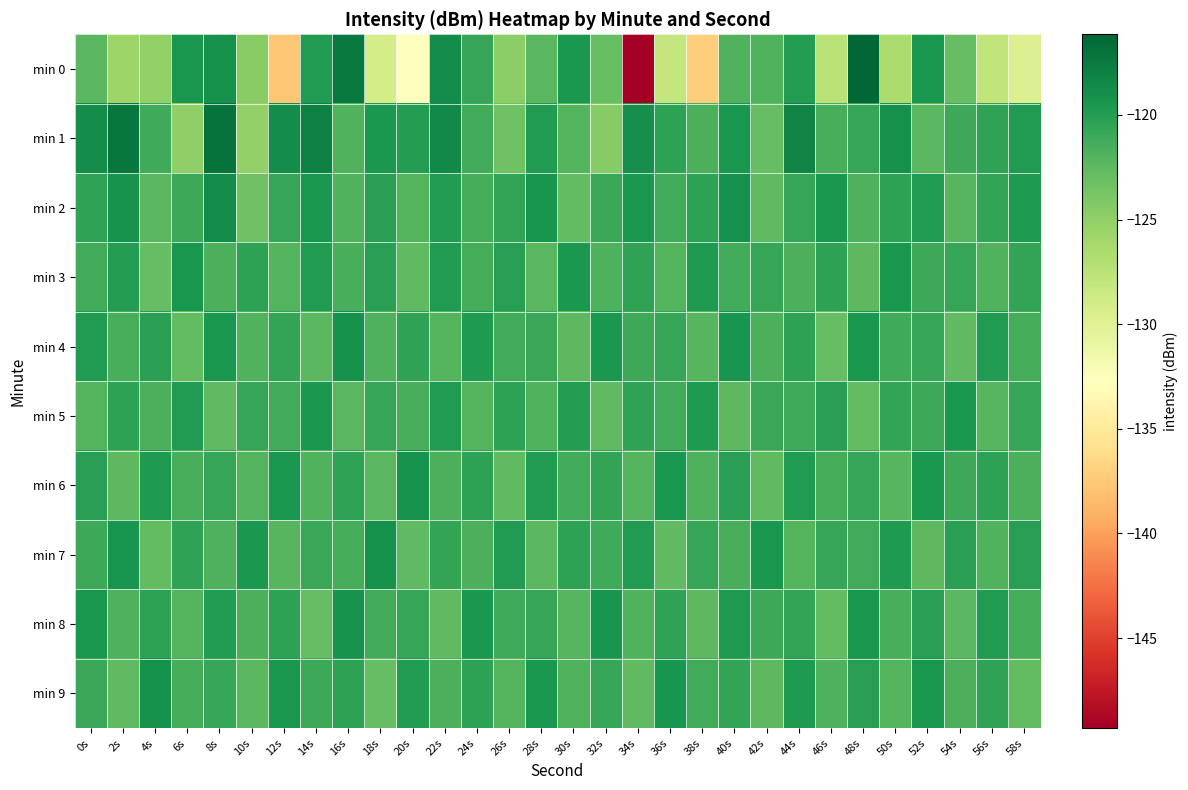

What is the greatest value displayed?

-116.1